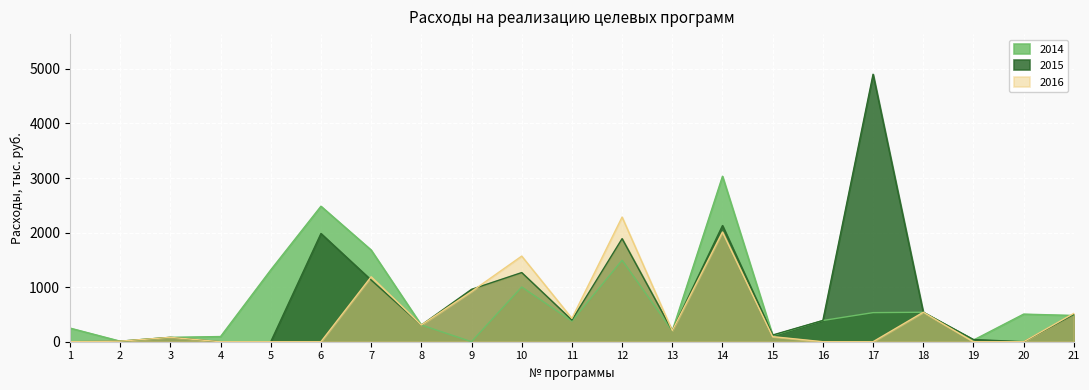

List the labels in order of 2016 value, largest first.

12, 14, 10, 7, 9, 18, 21, 11, 8, 13, 15, 3, 2, 1, 4, 5, 6, 16, 17, 19, 20